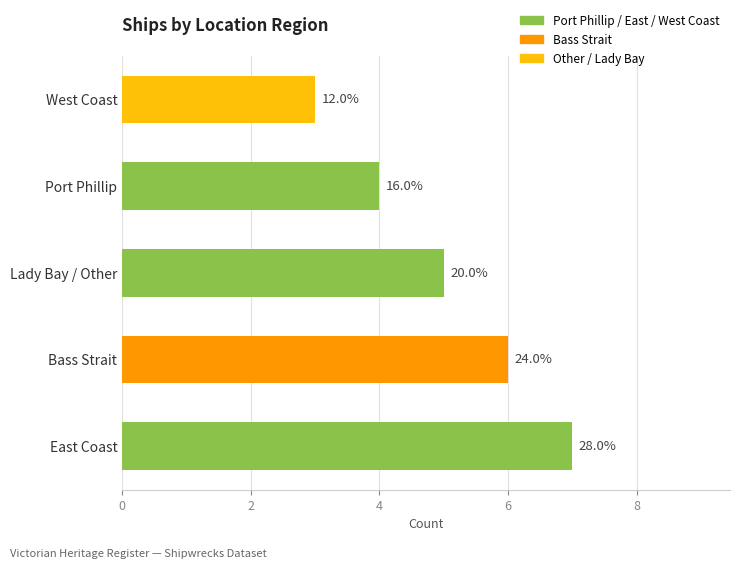

Which label corresponds to the largest value in the chart?

East Coast